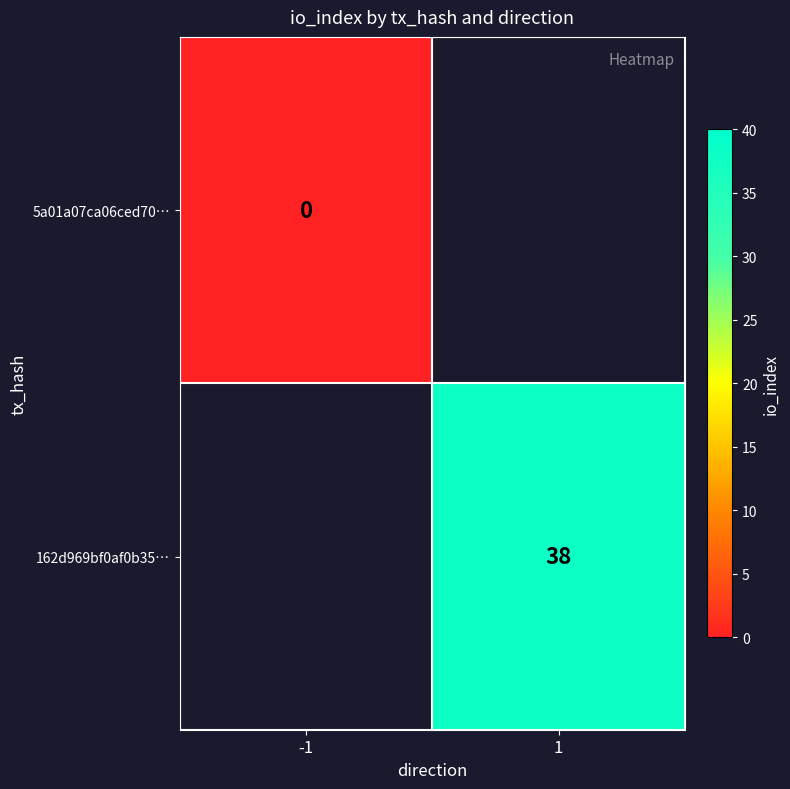

True or false: 162d969bf0af0b35… has a value of 56.5 at 1.

False